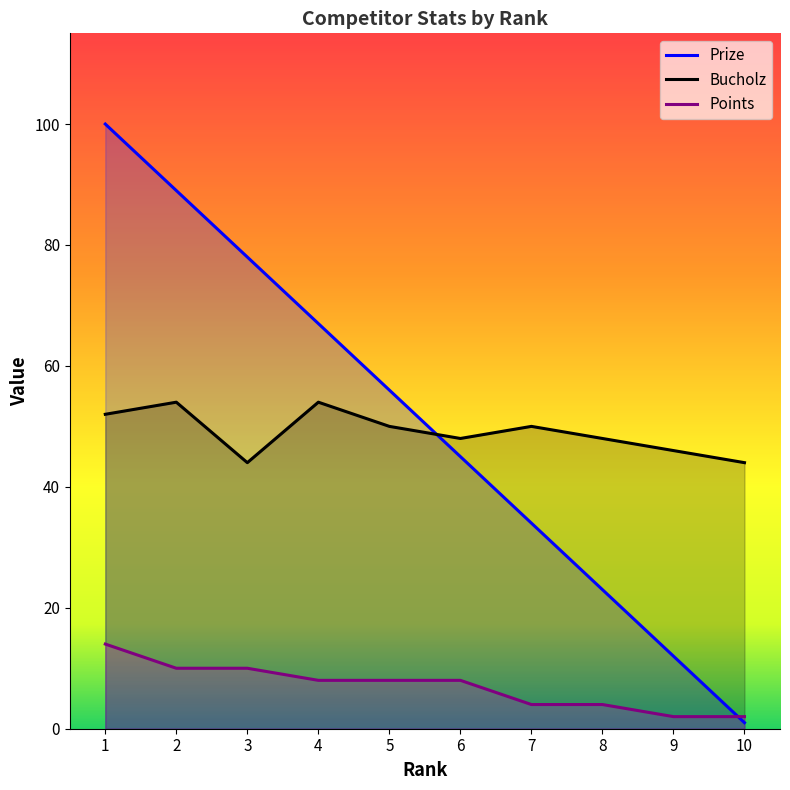

Reading left to right, what are all the values shown in this chart?

Prize: 1=100	2=89	3=78	4=67	5=56	6=45	7=34	8=23	9=12	10=1
Bucholz: 1=52	2=54	3=44	4=54	5=50	6=48	7=50	8=48	9=46	10=44
Points: 1=14	2=10	3=10	4=8	5=8	6=8	7=4	8=4	9=2	10=2